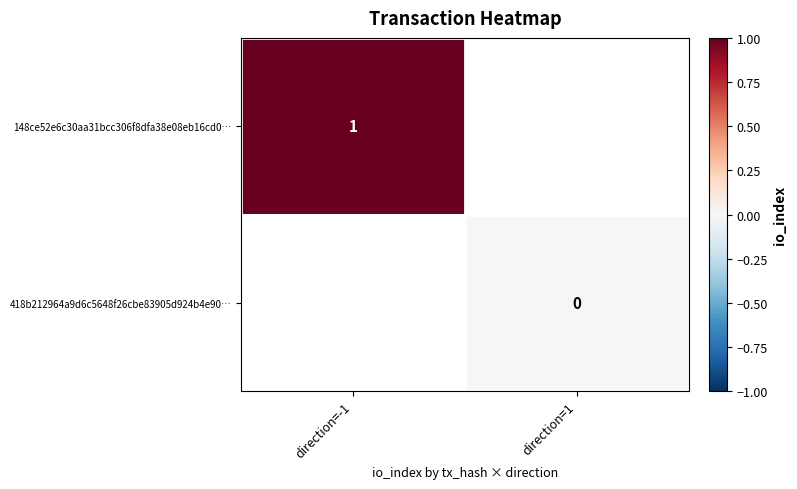

The 148ce52e6c30aa31bcc306f8dfa38e08eb16cd0… series shows 1 at direction=-1. True or false?

True